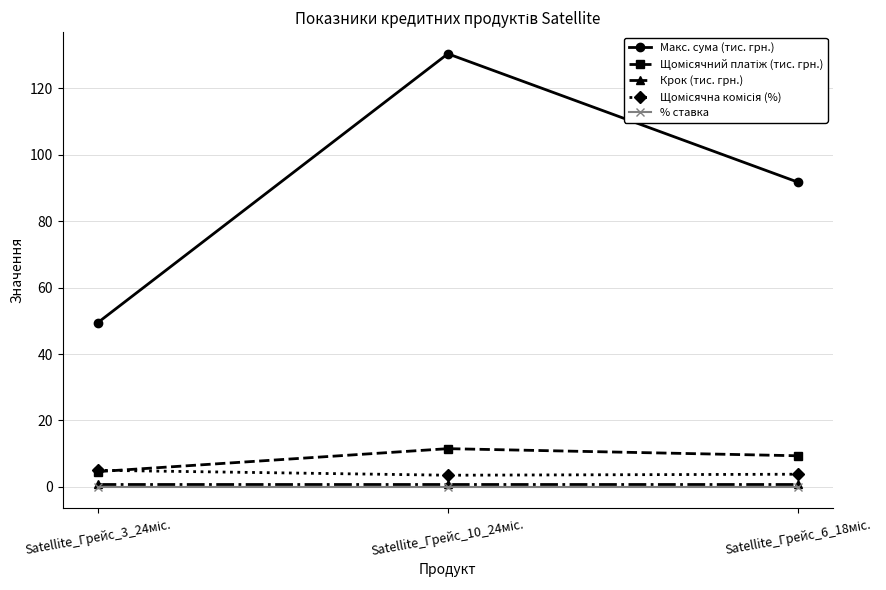

What is the sum of all Крок (тис. грн.) values?

3.0